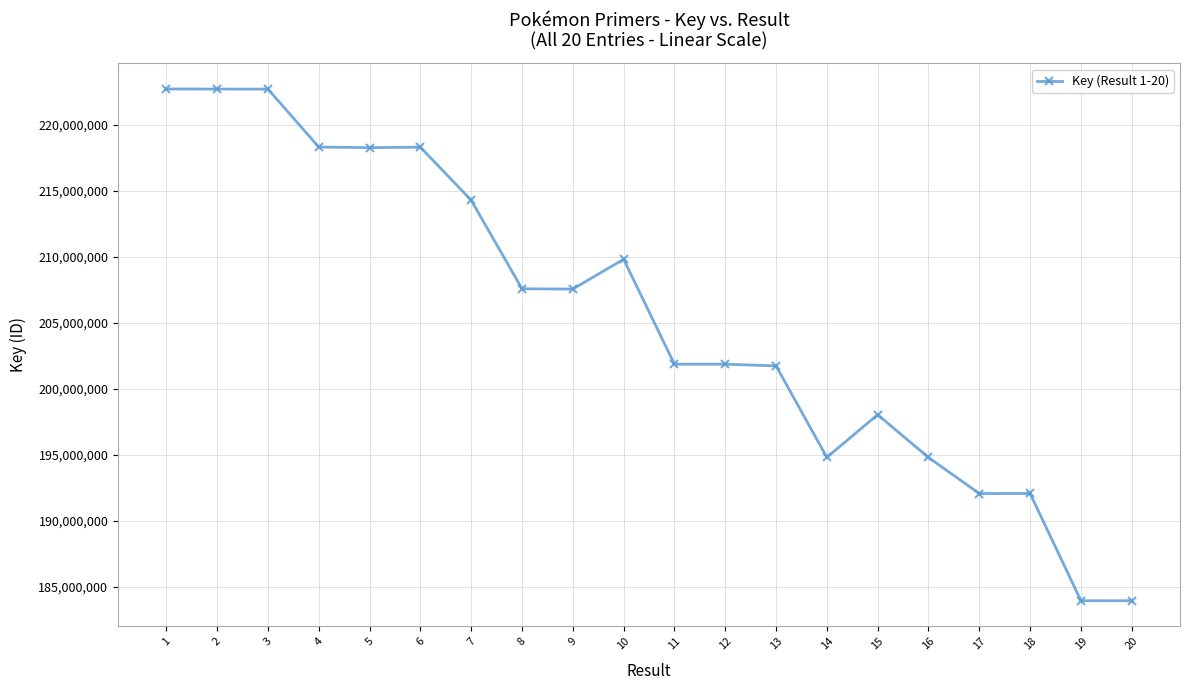

How many values are below 207574474?

10